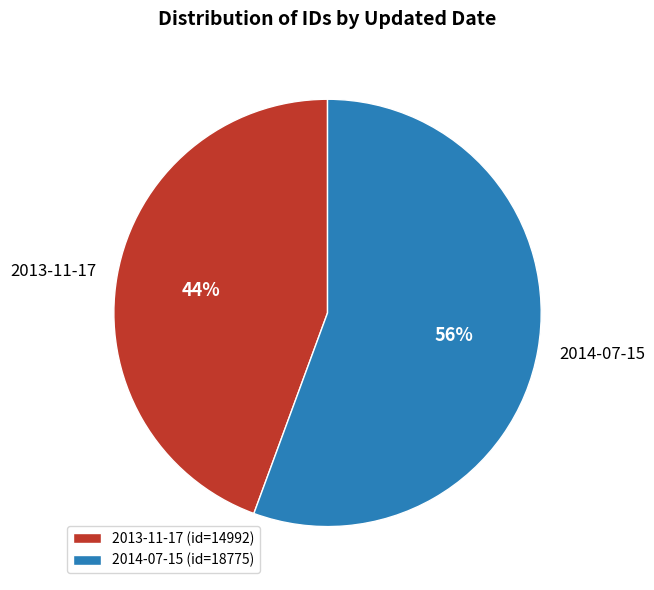

To the nearest percent, what percentage of the pie is 2014-07-15?

56%